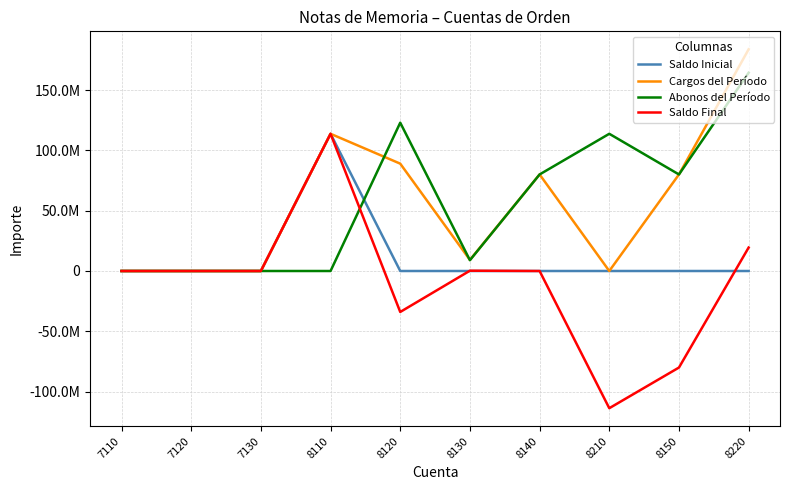

At how many categories does at least one series exceed 62508628?

6